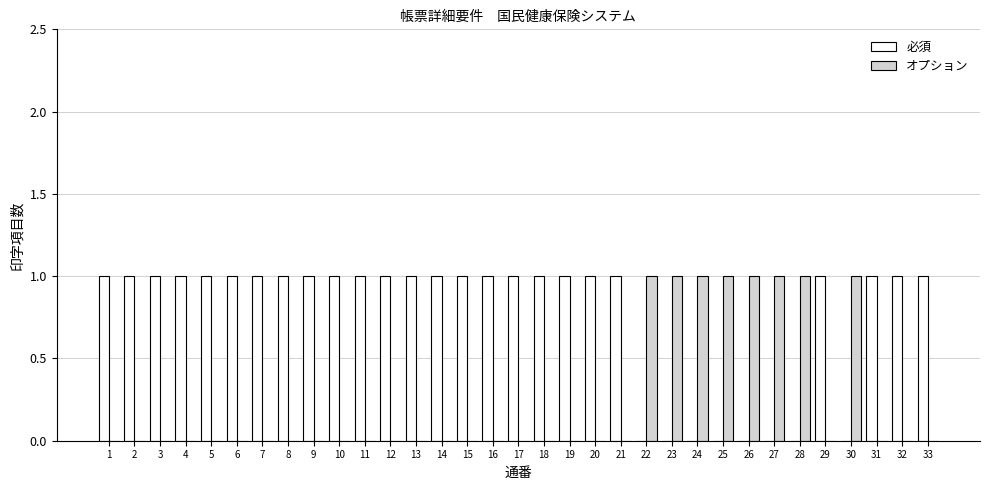

How many groups of bars are there?

33